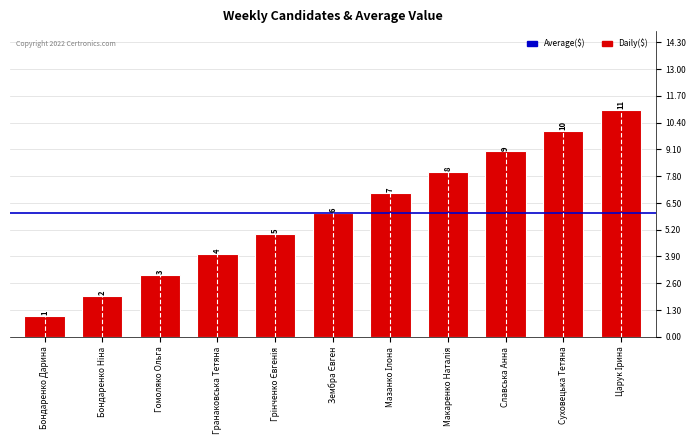

What is the difference between the maximum and minimum values?

10